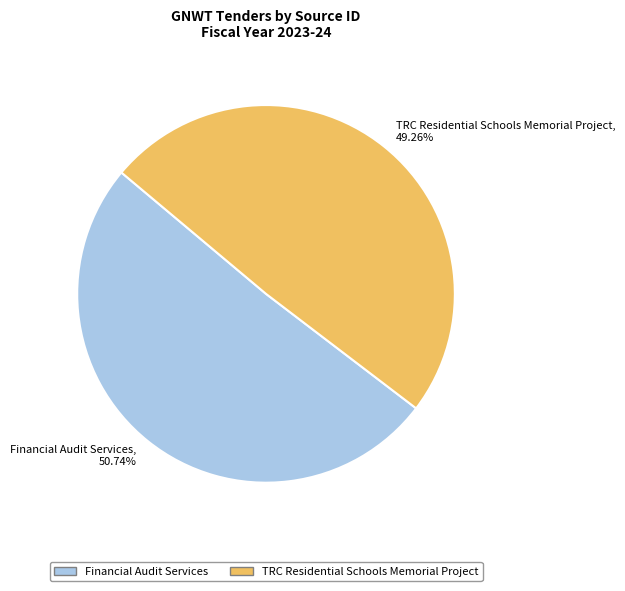

How many slices are in this pie chart?

2